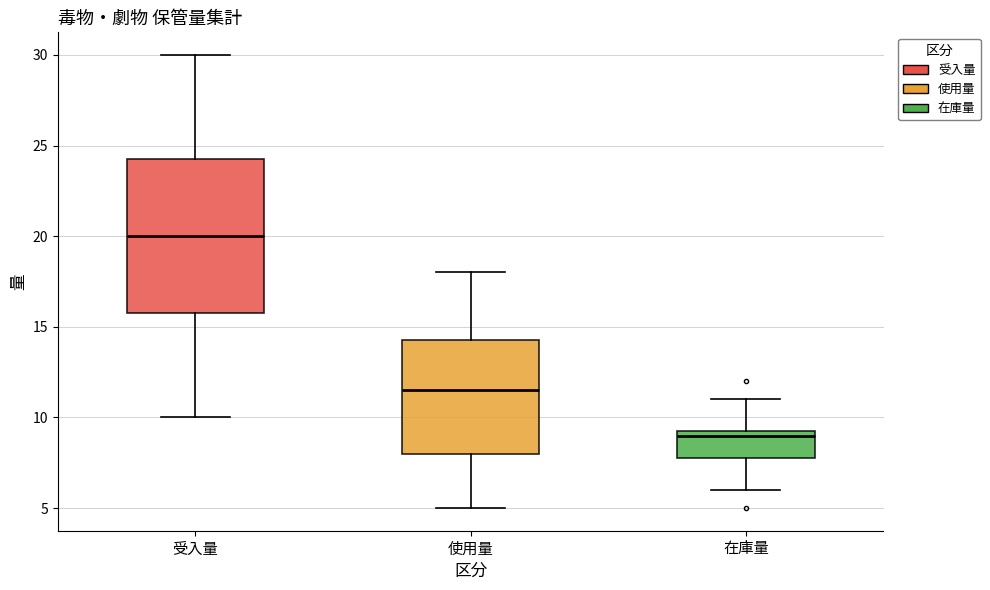

Reading left to right, transcribe this box plot: for each box, give where its median line is, the range the box spans, and where its two whiskers end, as read against the y-axis. The values are not printed on the chart, so give them approximately, as read against the axis.

受入量: median 20.0, box 16.0 to 24.5, whiskers 10.0 to 30.0
使用量: median 11.5, box 8.0 to 14.5, whiskers 5.0 to 18.0
在庫量: median 9.0, box 8.0 to 9.5, whiskers 6.0 to 11.0